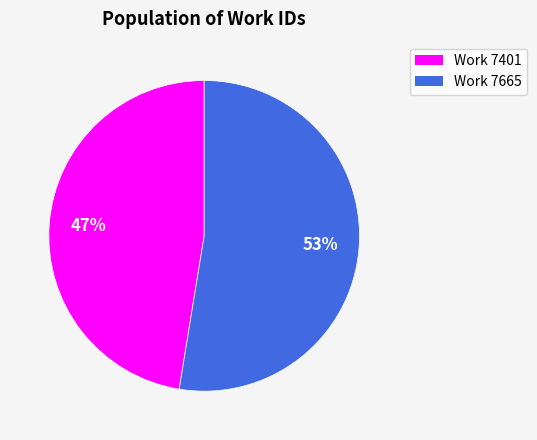

Is there any slice that represents more than half of the pie?

Yes